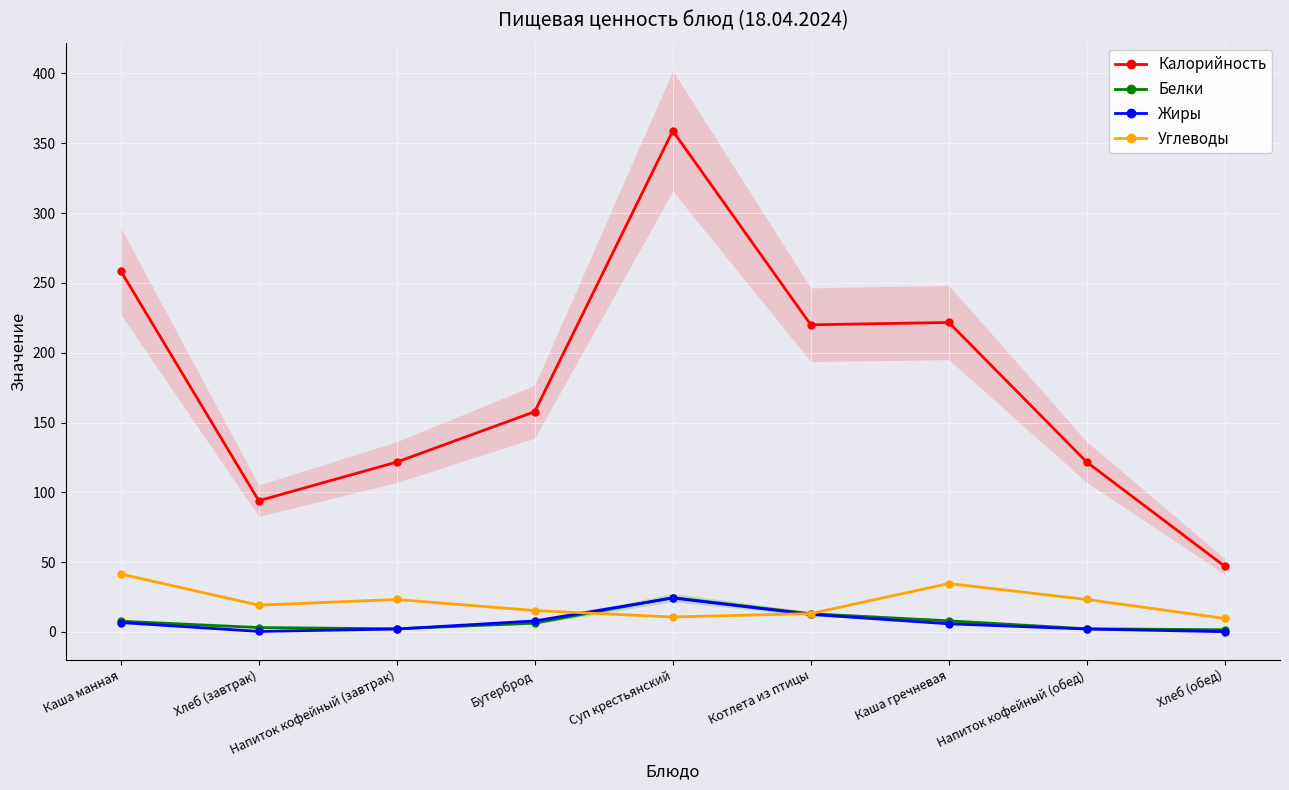

List the labels in order of Углеводы value, smallest first.

Хлеб (обед), Суп крестьянский, Котлета из птицы, Бутерброд, Хлеб (завтрак), Напиток кофейный (завтрак), Напиток кофейный (обед), Каша гречневая, Каша манная